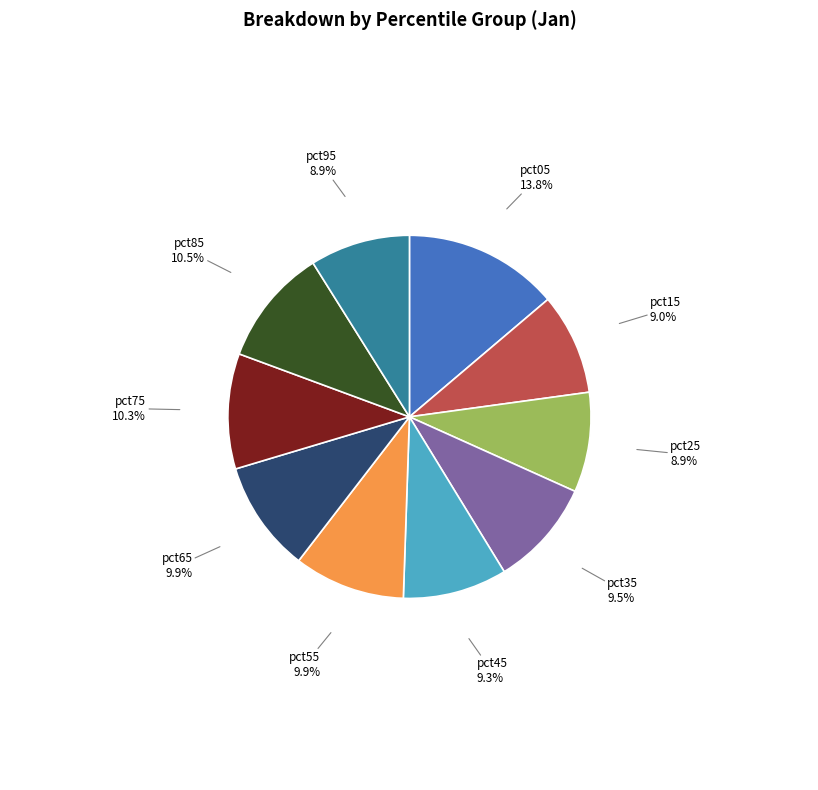

What is the total percentage of pct25 and pct15?

17.9%